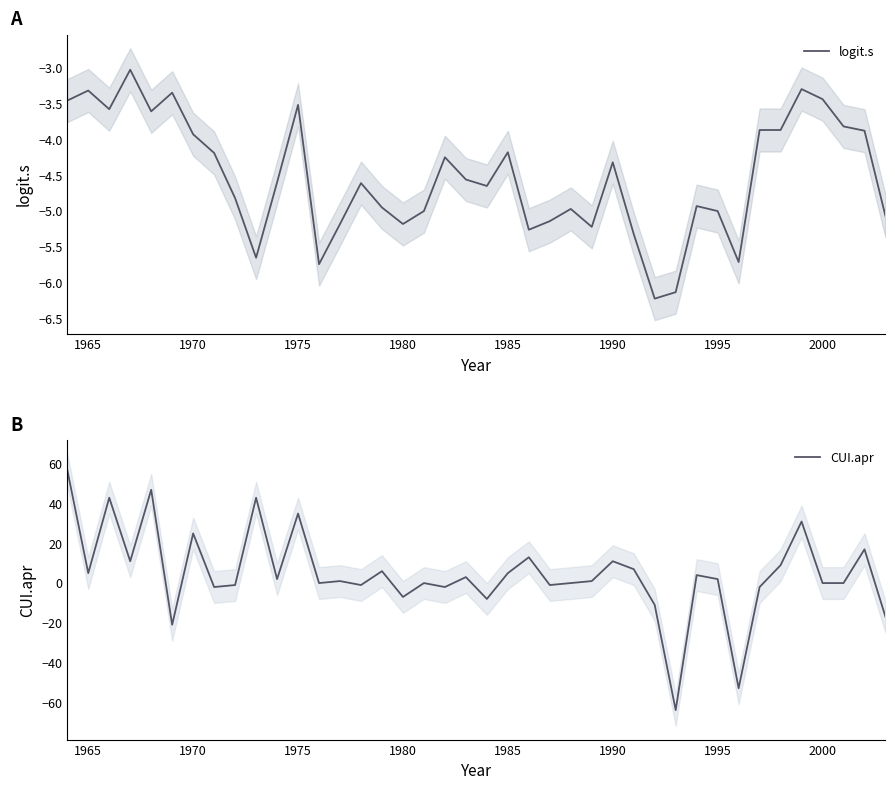

How many lines are shown in the chart?

2